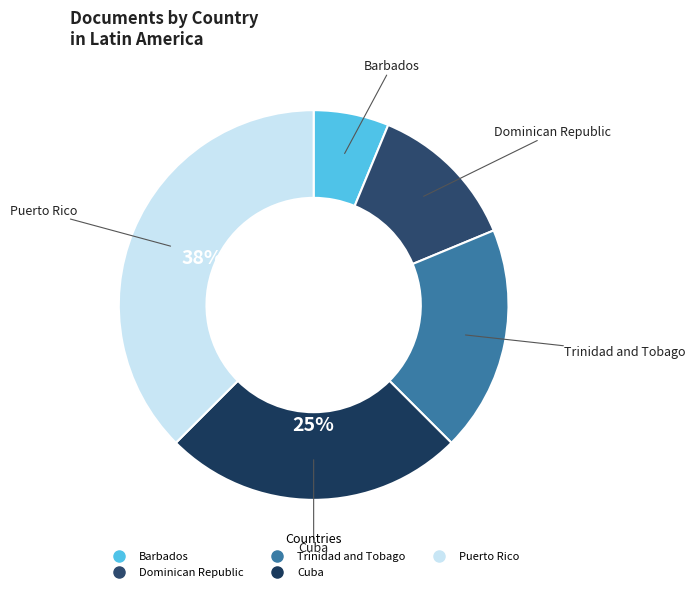

To the nearest percent, what portion does Trinidad and Tobago represent?

19%